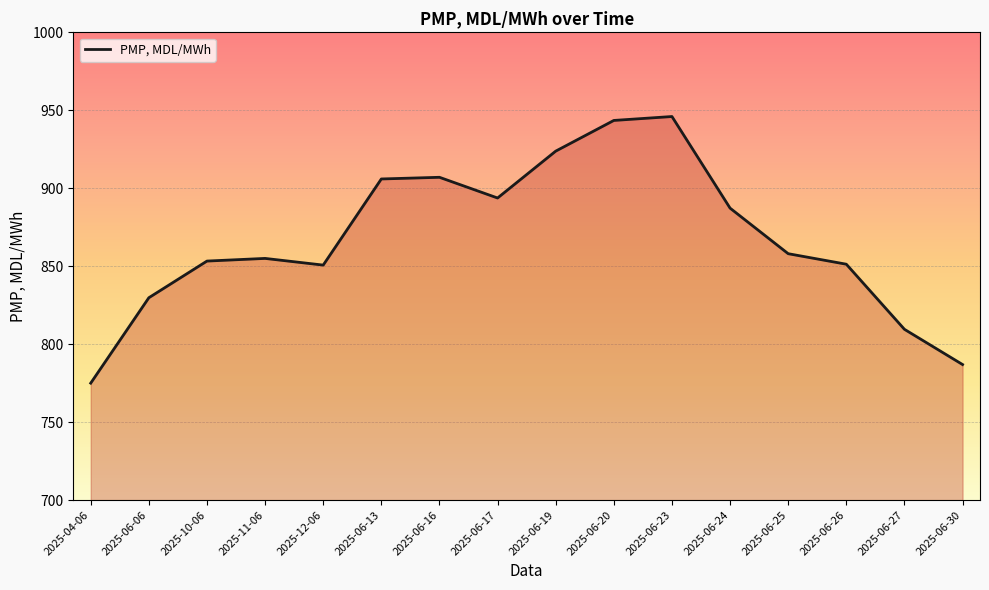

The chart shows a value of 906.0 at 2025-06-13. True or false?

True